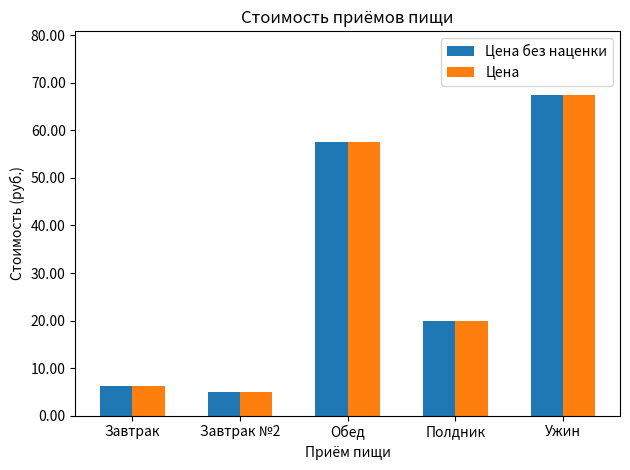

Is it true that Цена без наценки equals 84.7 at Обед?

False